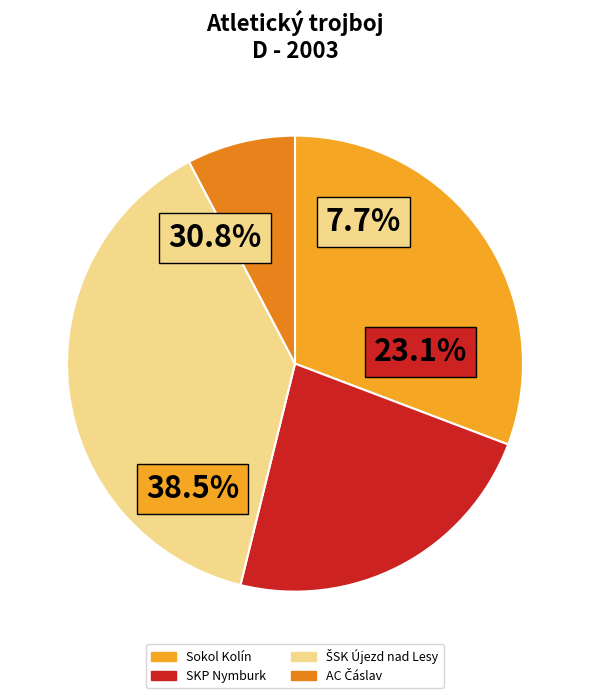

How many segments does this pie chart have?

4